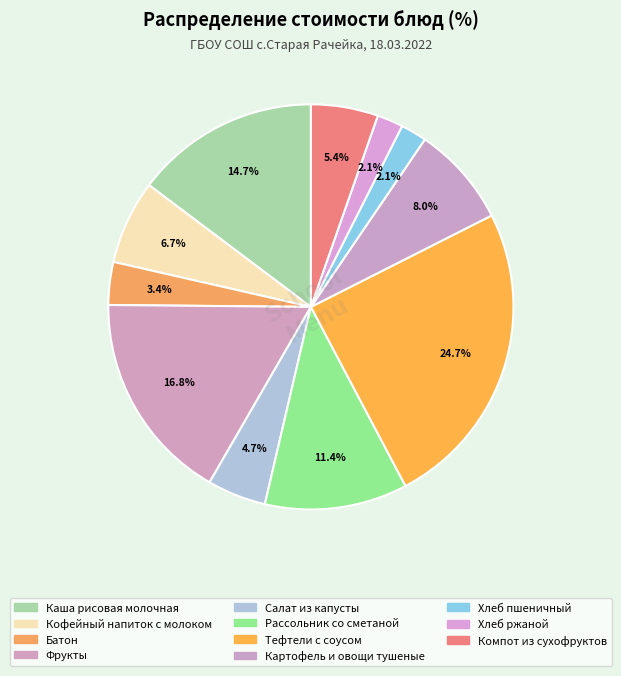

Which category has the smallest portion of the pie?

Хлеб пшеничный